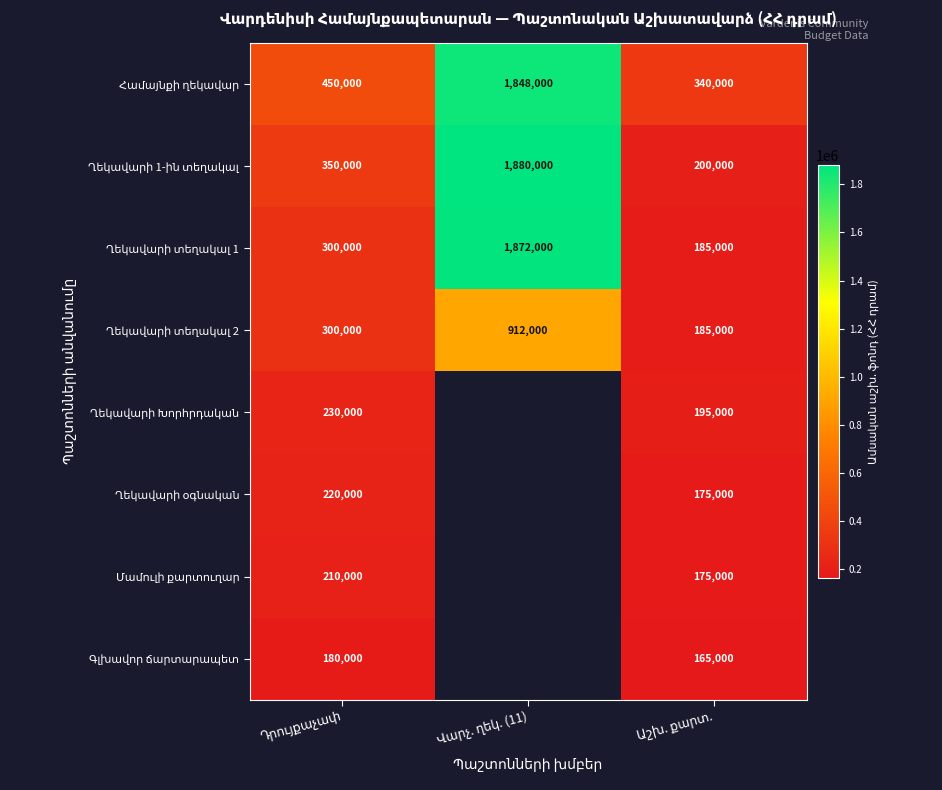

Which series has the largest range (max minus min)?

Ղեկավարի տեղակալ 1